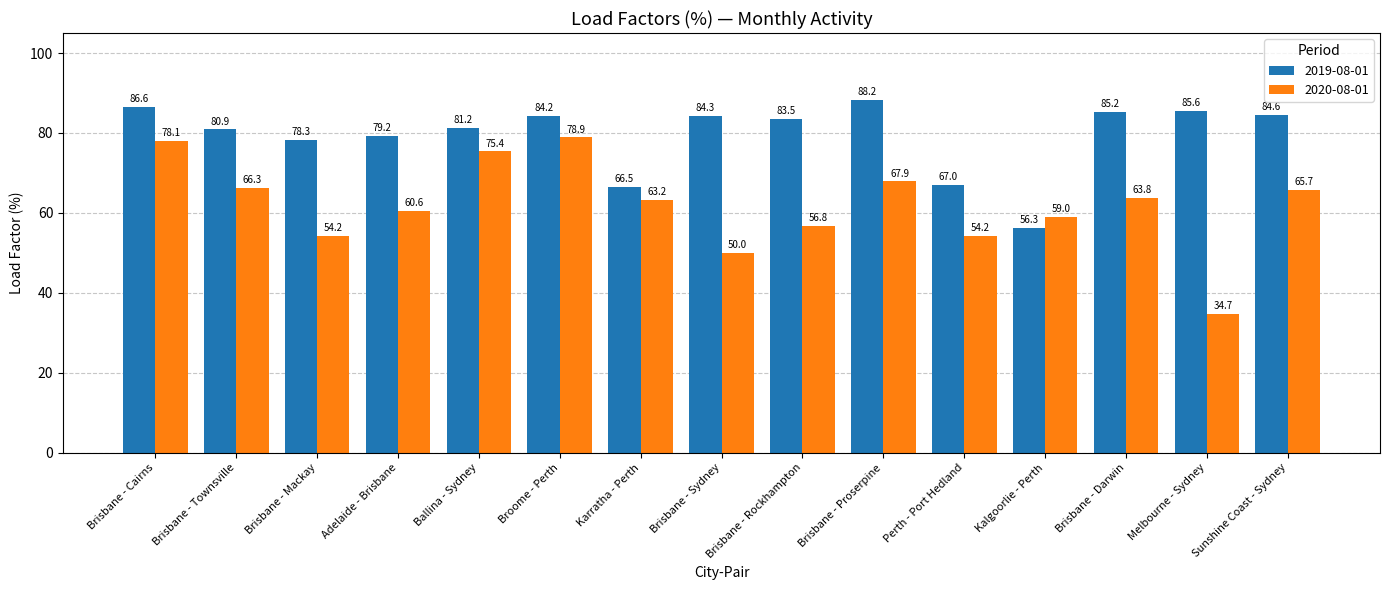

Rank the series by their average value, from lowest to highest.

2020-08-01, 2019-08-01